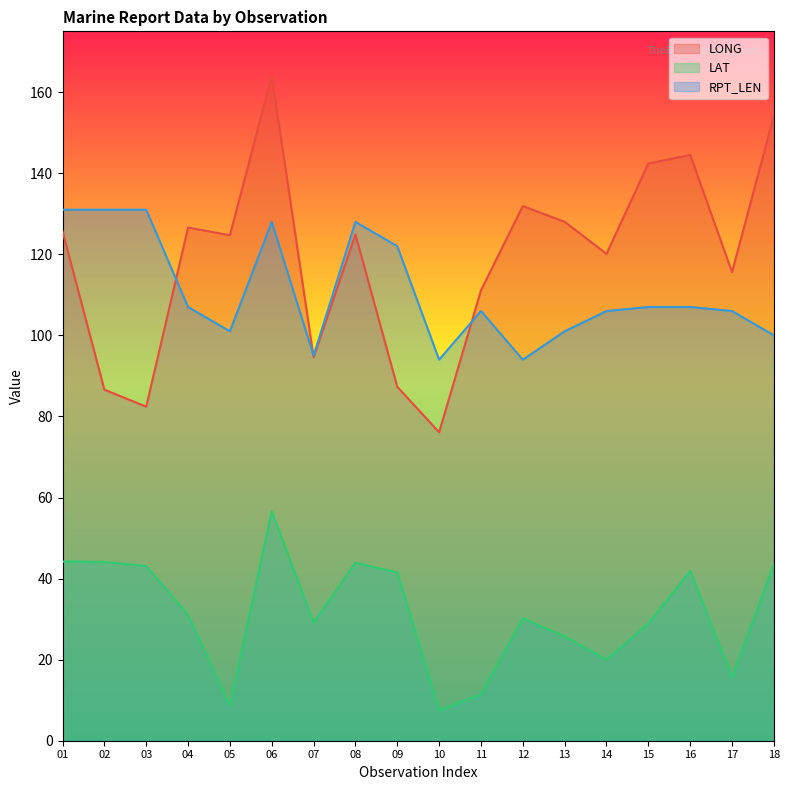

How many values in the LAT series are below 31?

9